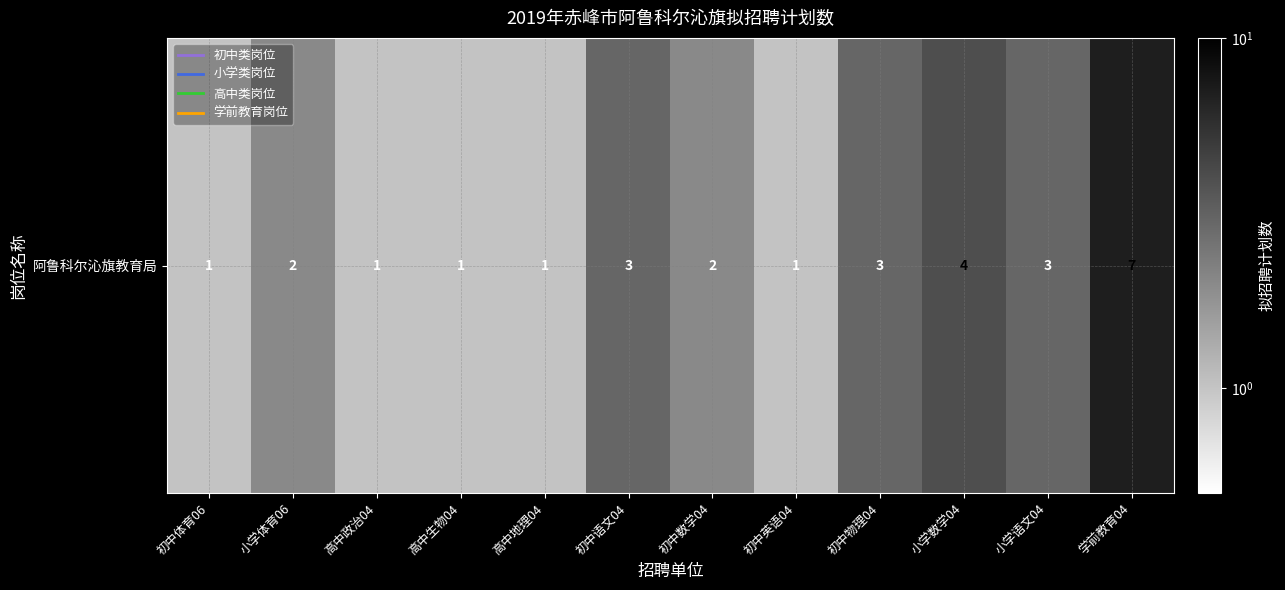

What is the difference between the maximum and minimum values?

6